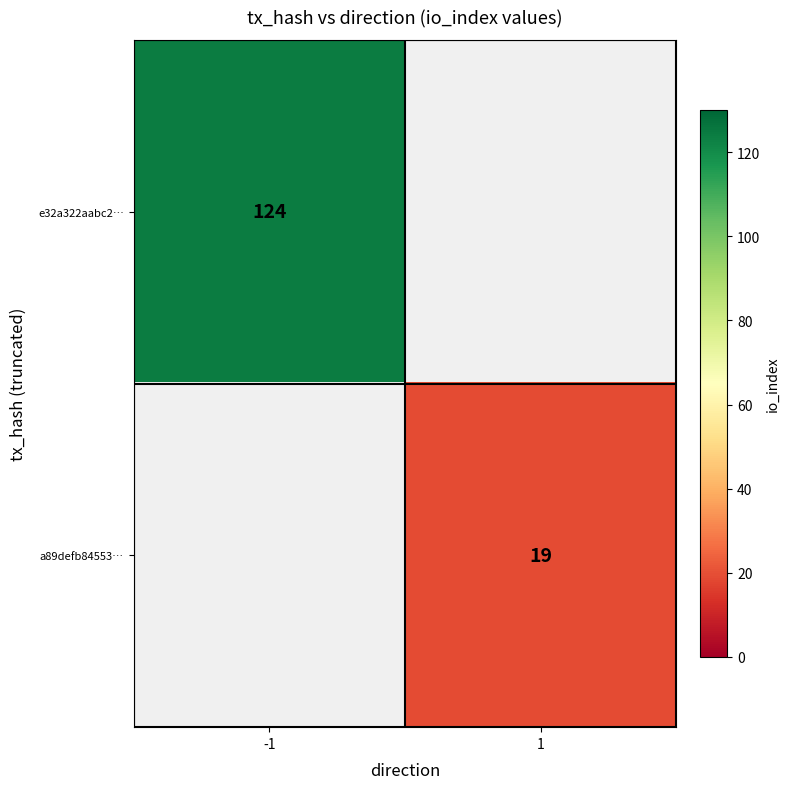

The a89defb84553… series shows 19 at 1. True or false?

True